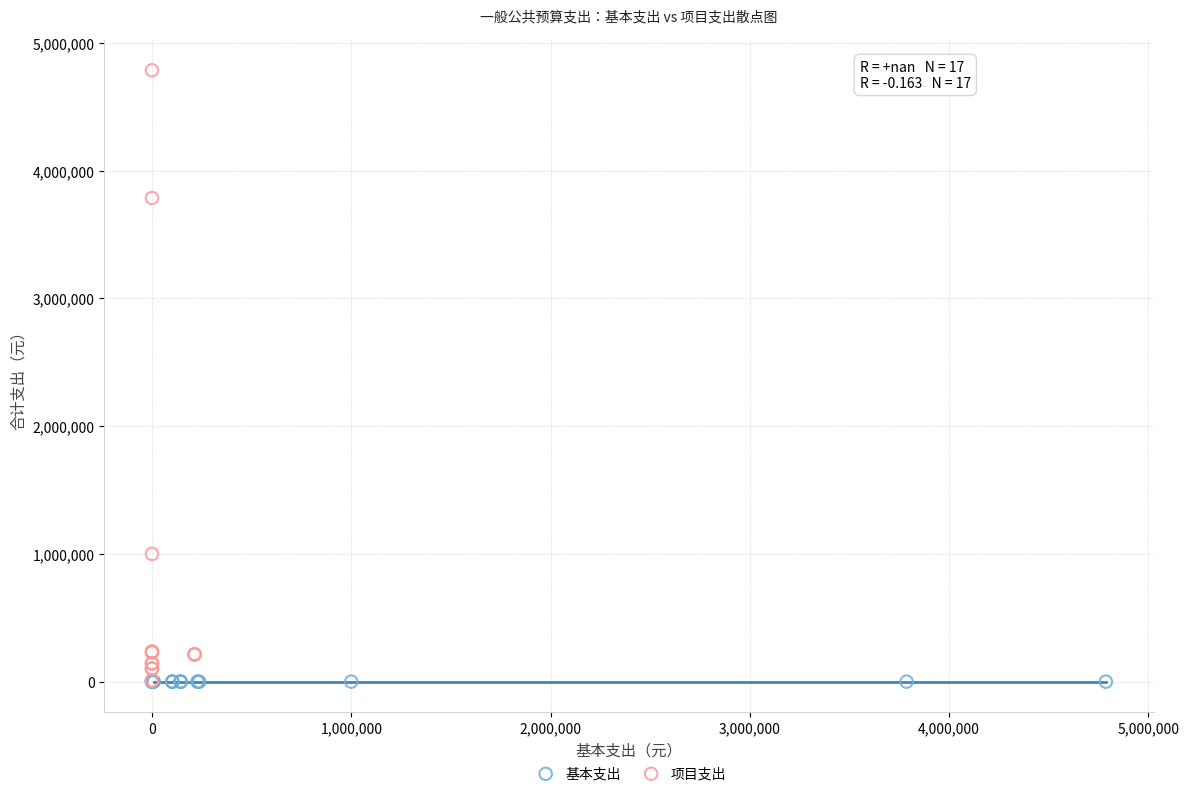

What are all the series names shown in the legend?

基本支出, 项目支出